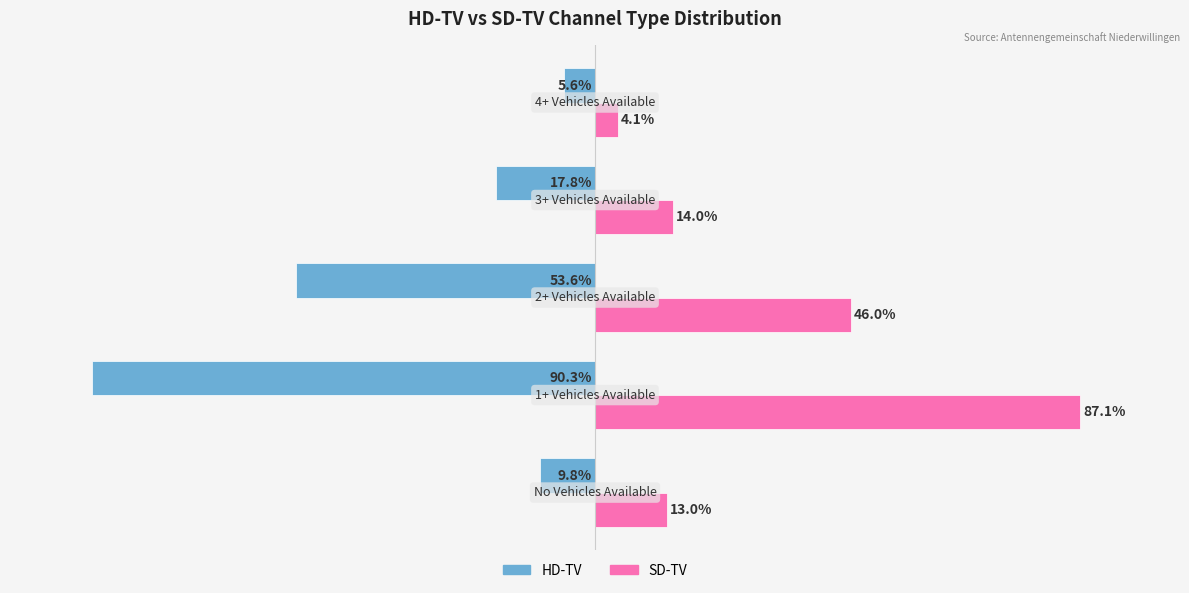

Rank the series by their average value, from highest to lowest.

SD-TV, HD-TV